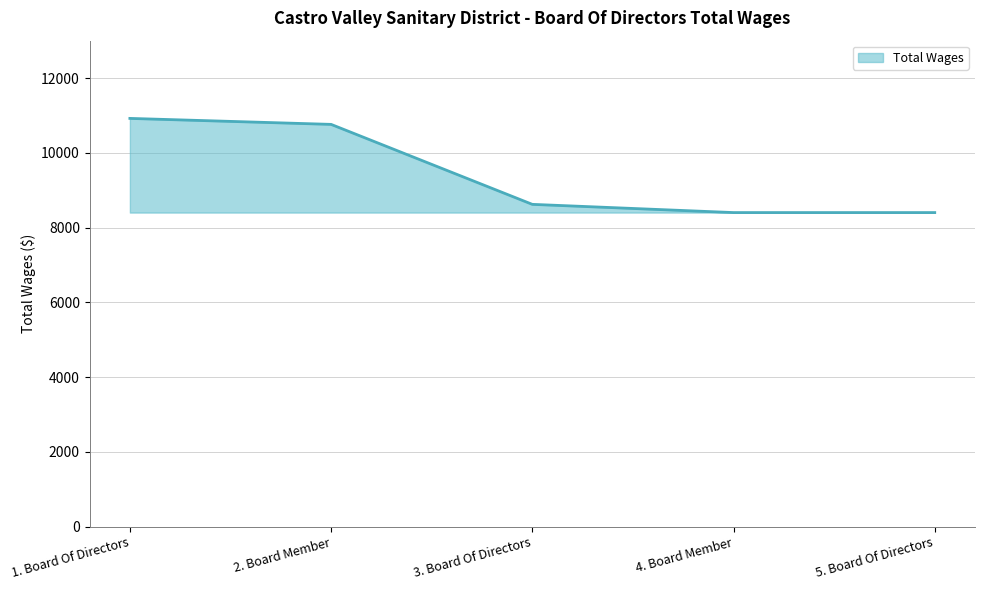

True or false: the data has more than 2 interior local peaks.

False